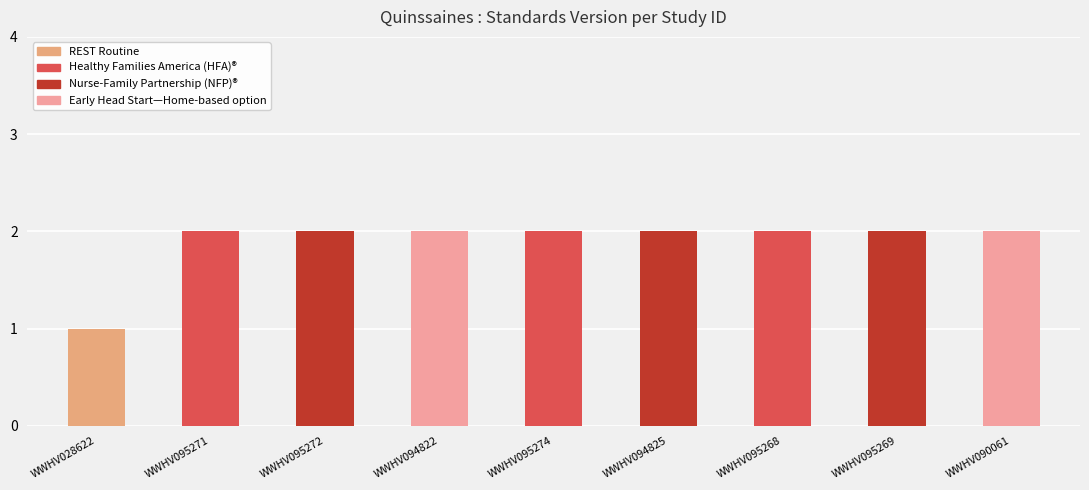

Is it true that the value at WWHV090061 is 2?

True